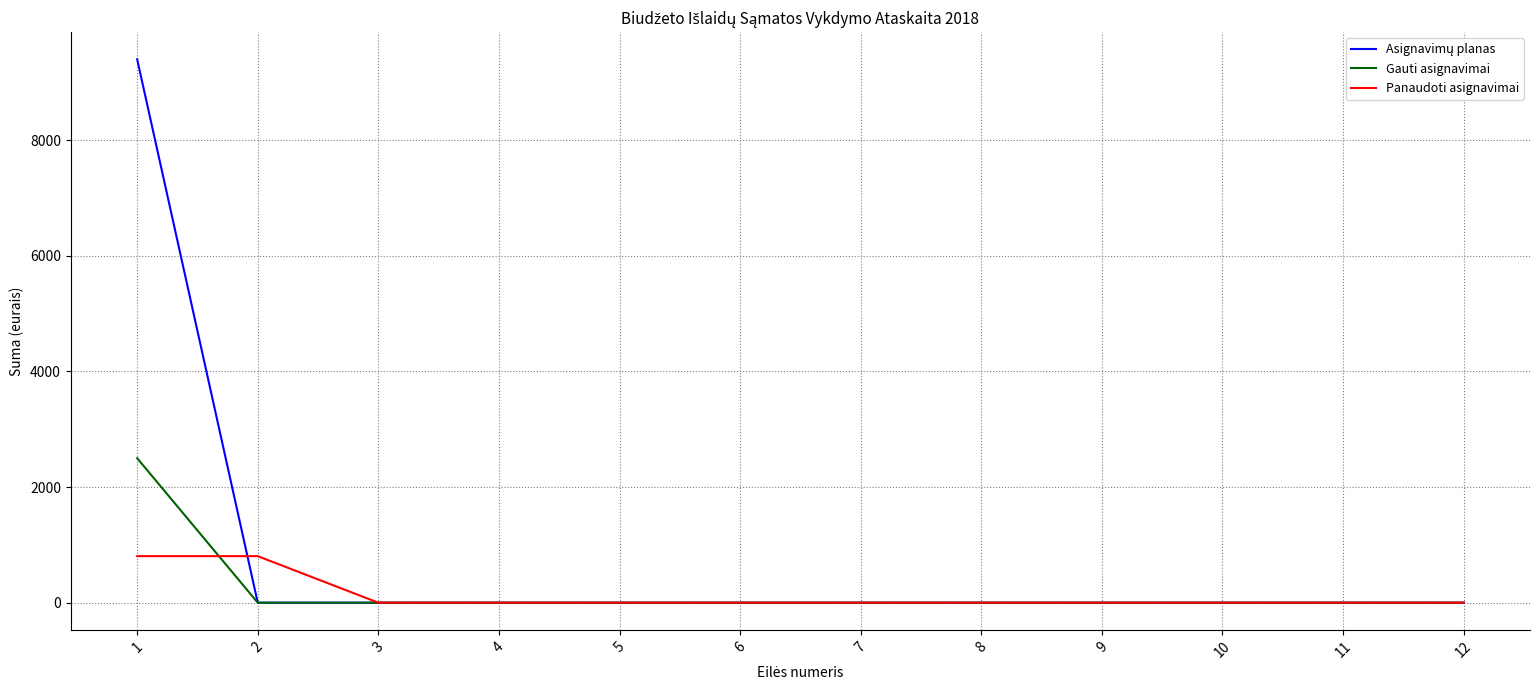

The value of Panaudoti asignavimai at 3 is 419.2. True or false?

False